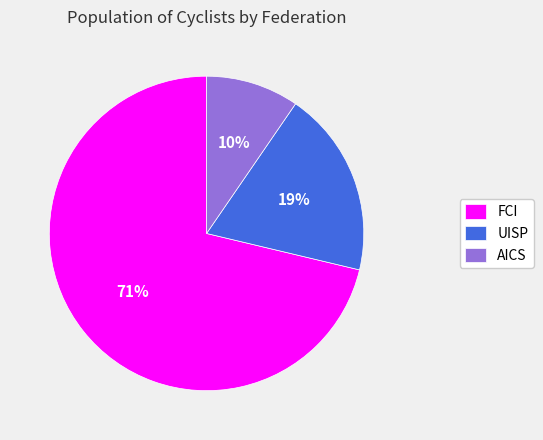

To the nearest percent, what is the combined percentage of FCI and AICS?

81%